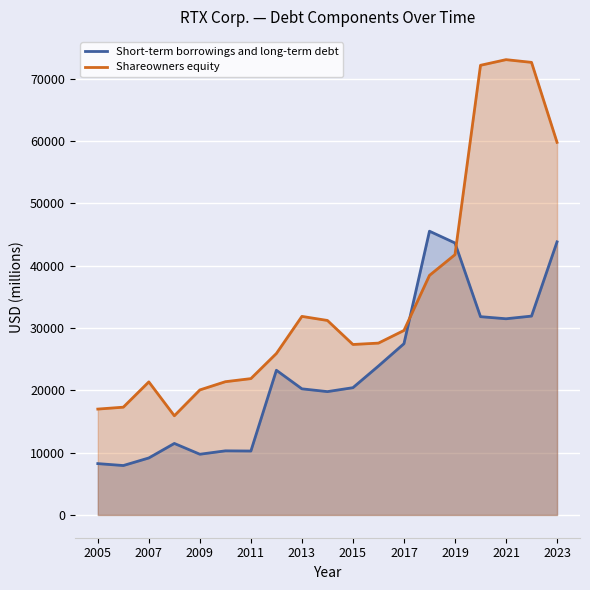

How many values in the Shareowners equity series are below 27579?

9